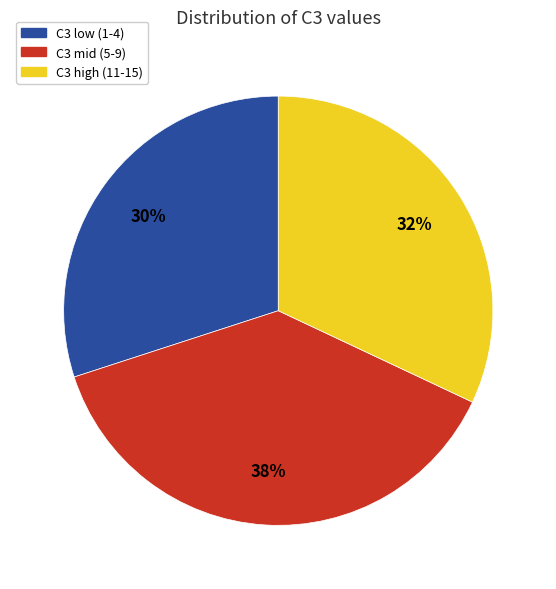

Is there a majority slice in this chart?

No